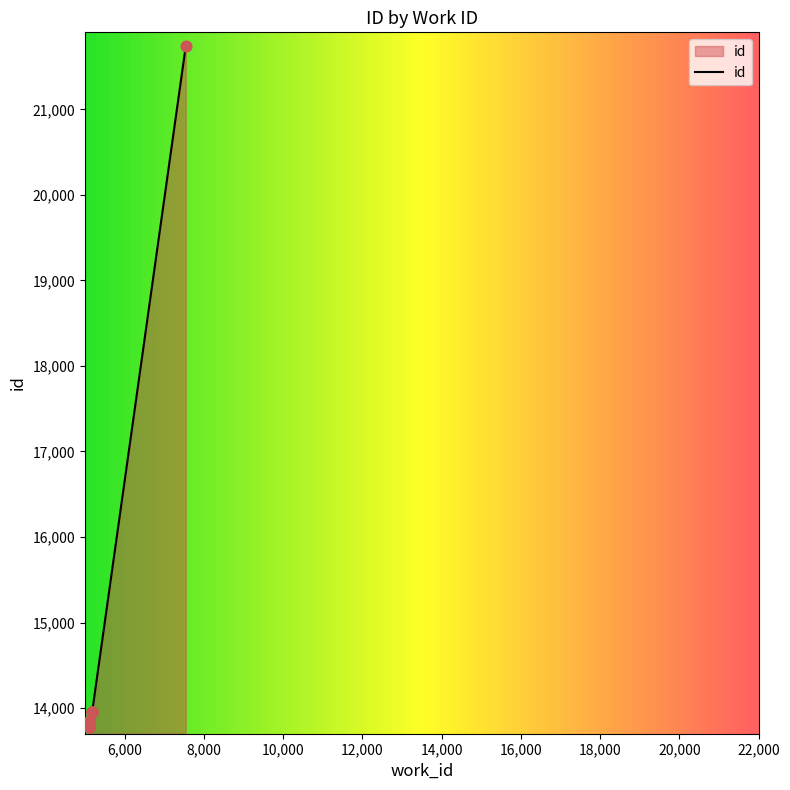

What is the ratio of the value at 5106 to the value at 5184?

1.0